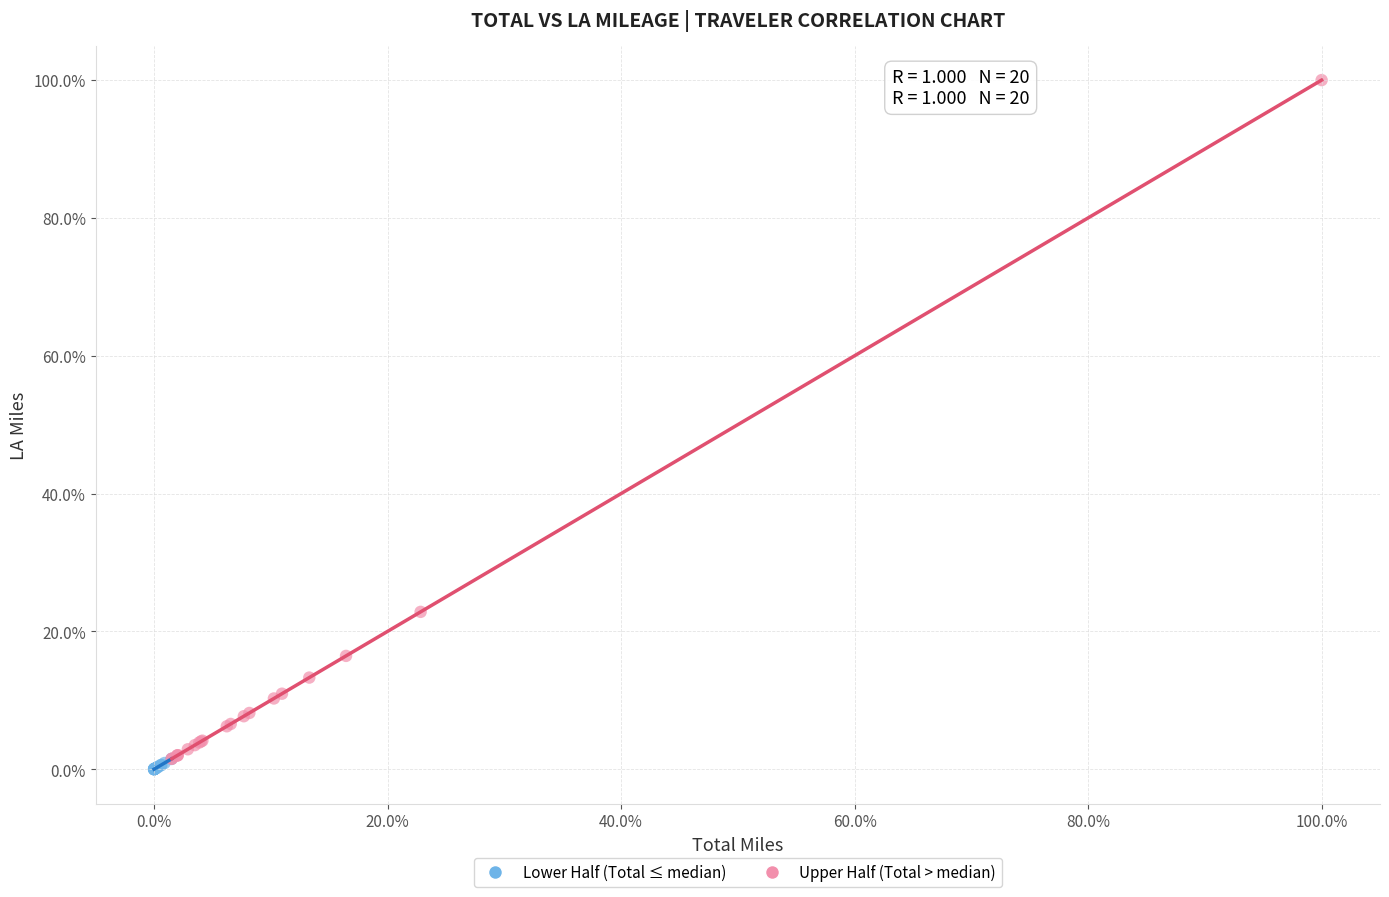

Which series has the widest spread of Y values?

Upper Half (Total > median)